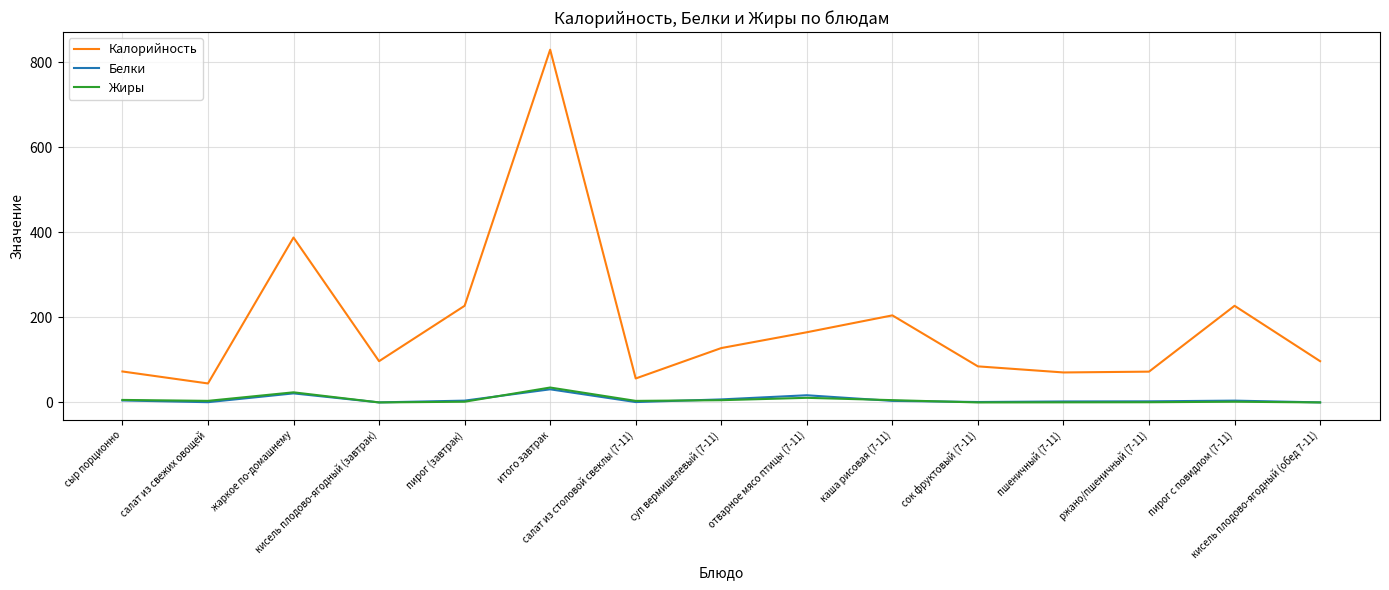

What are all the series names shown in the legend?

Калорийность, Белки, Жиры